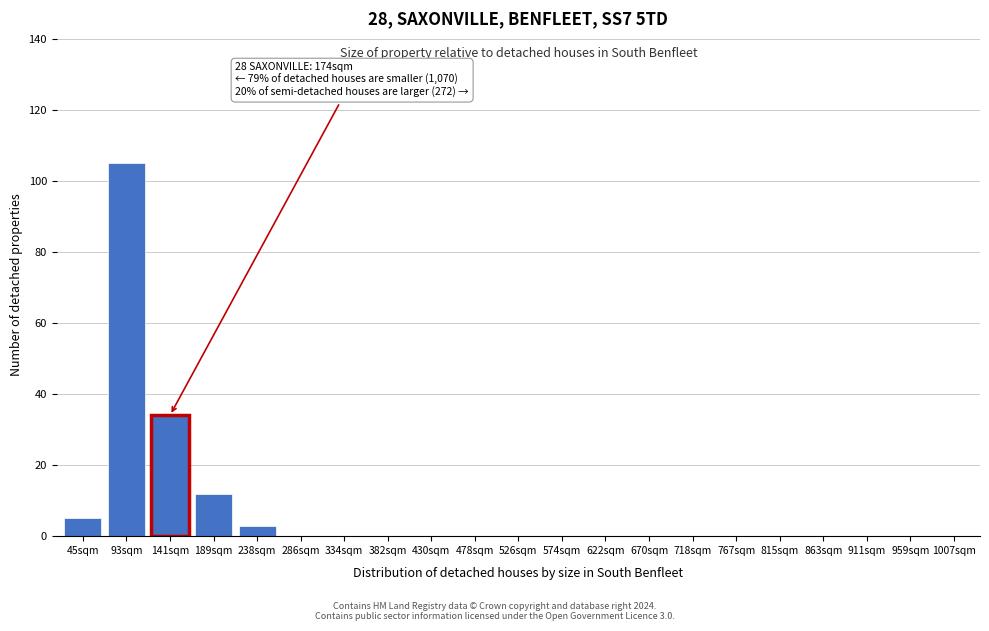

Reading left to right, extract all data points from this chart.

45sqm=5	93sqm=105	141sqm=34	189sqm=12	238sqm=3	286sqm=0	334sqm=0	382sqm=0	430sqm=0	478sqm=0	526sqm=0	574sqm=0	622sqm=0	670sqm=0	718sqm=0	767sqm=0	815sqm=0	863sqm=0	911sqm=0	959sqm=0	1007sqm=0